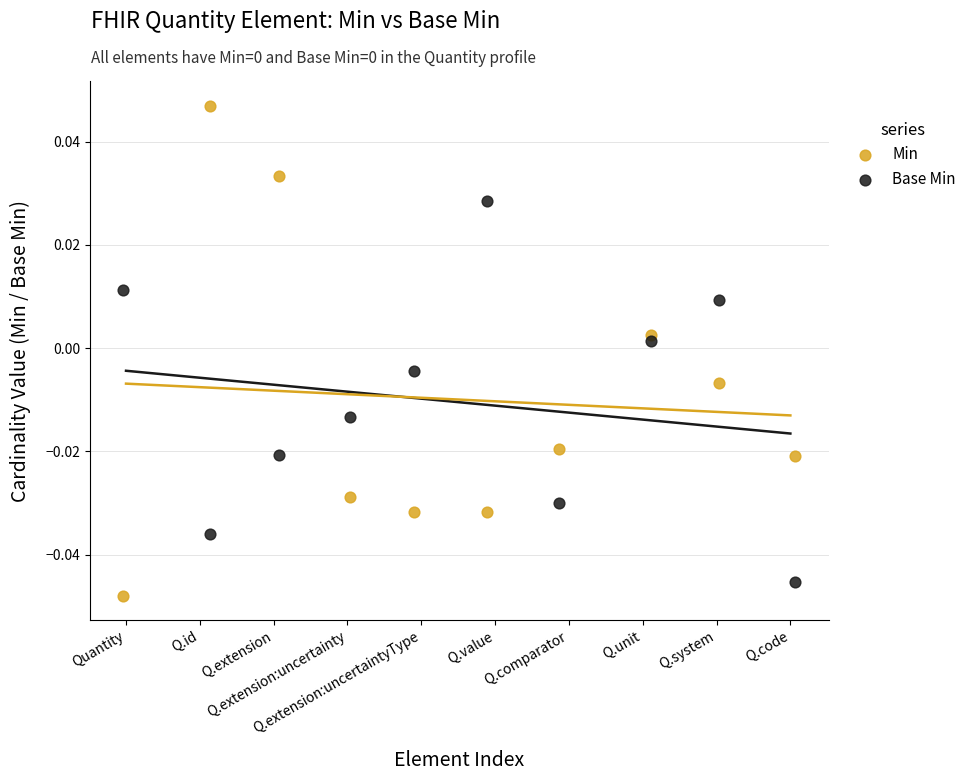

Across all data points, what is the range of X values (max minus min)?

9.1